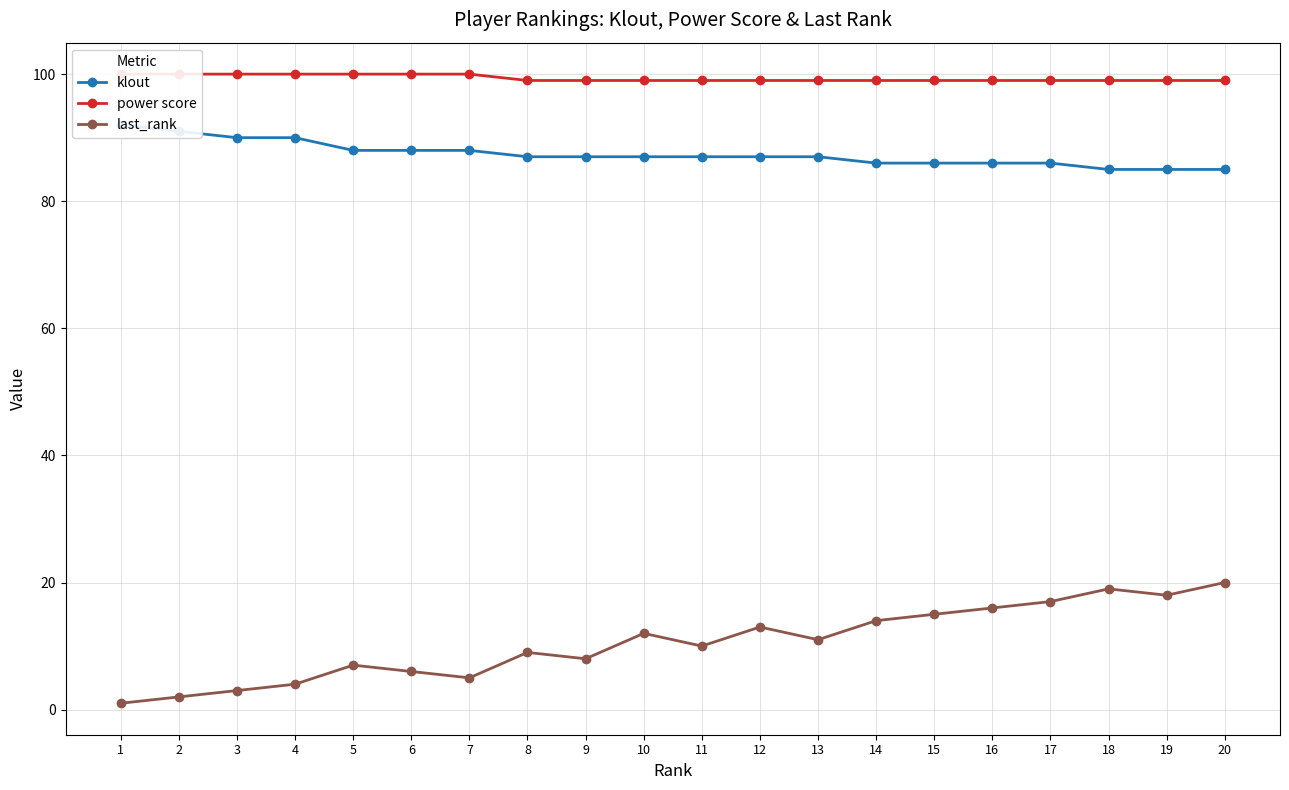

Where is power score nearest to the value 99?

8